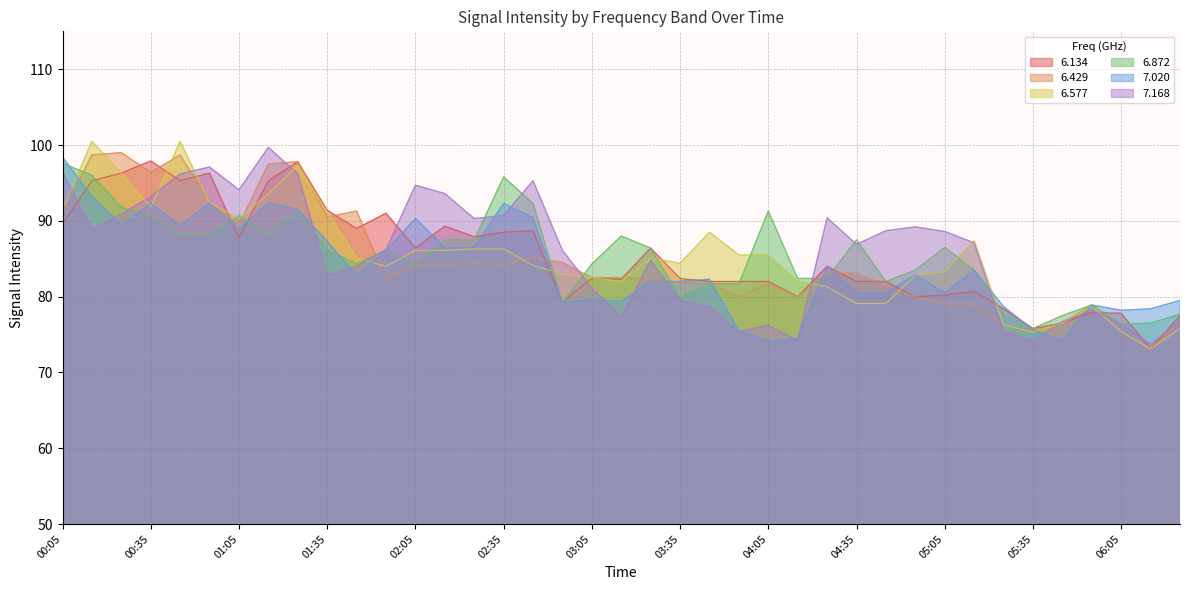

Which has a higher value, 01:55 or 04:55?

01:55